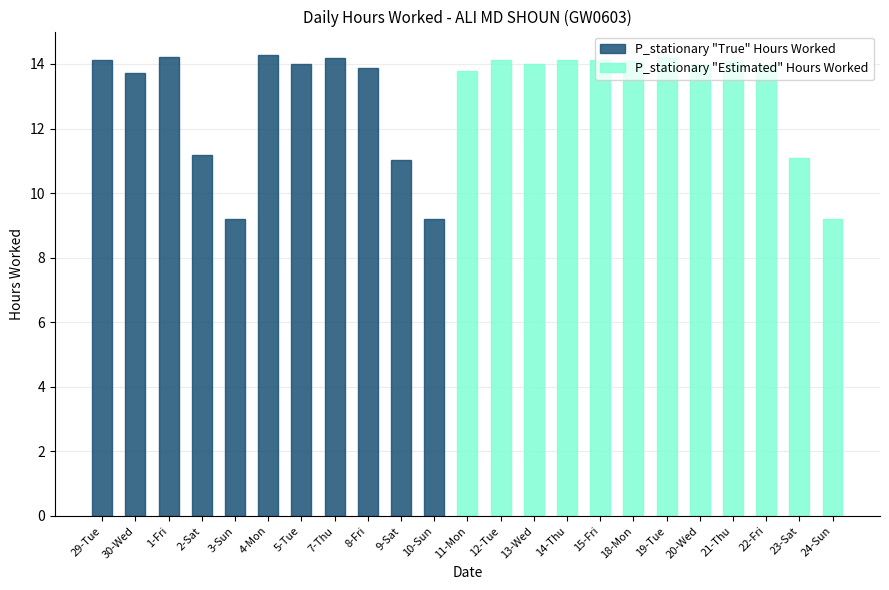

Reading right to left, extract all data points from this chart.

9.2	11.1	14.0	14.1	14.0	14.2	14.1	14.1	14.1	14.0	14.1	13.8	9.2	11.0	13.9	14.2	14.0	14.3	9.2	11.2	14.2	13.7	14.1